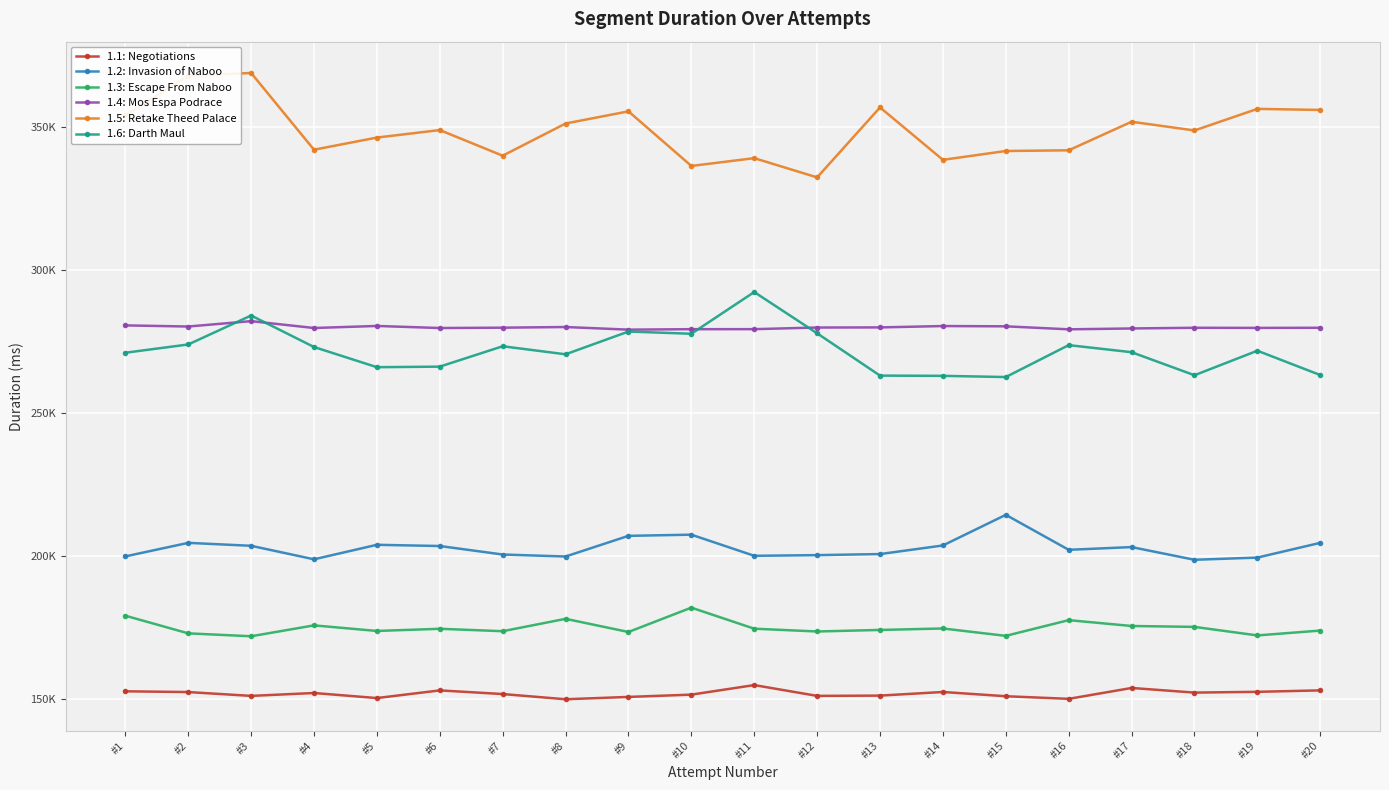

What is the maximum value for 1.1: Negotiations?

154841